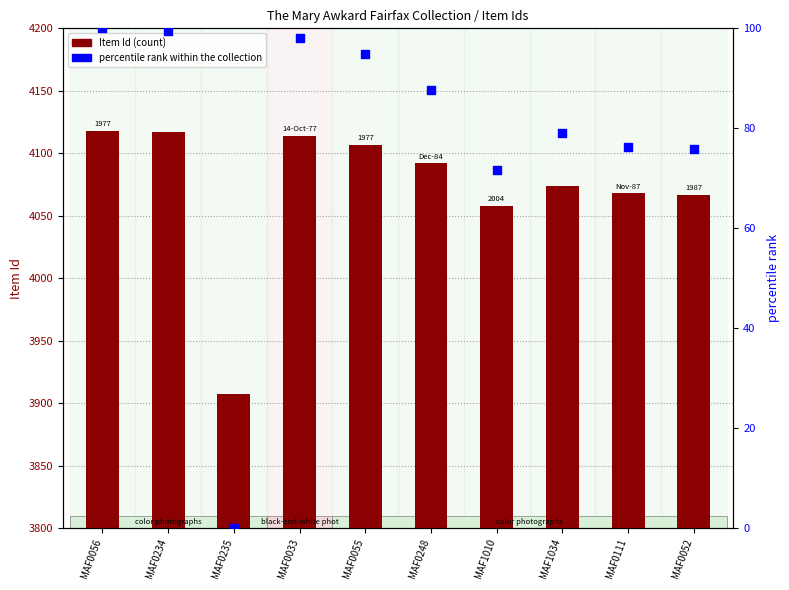

Which series has the largest Y range (max minus min)?

Item Id